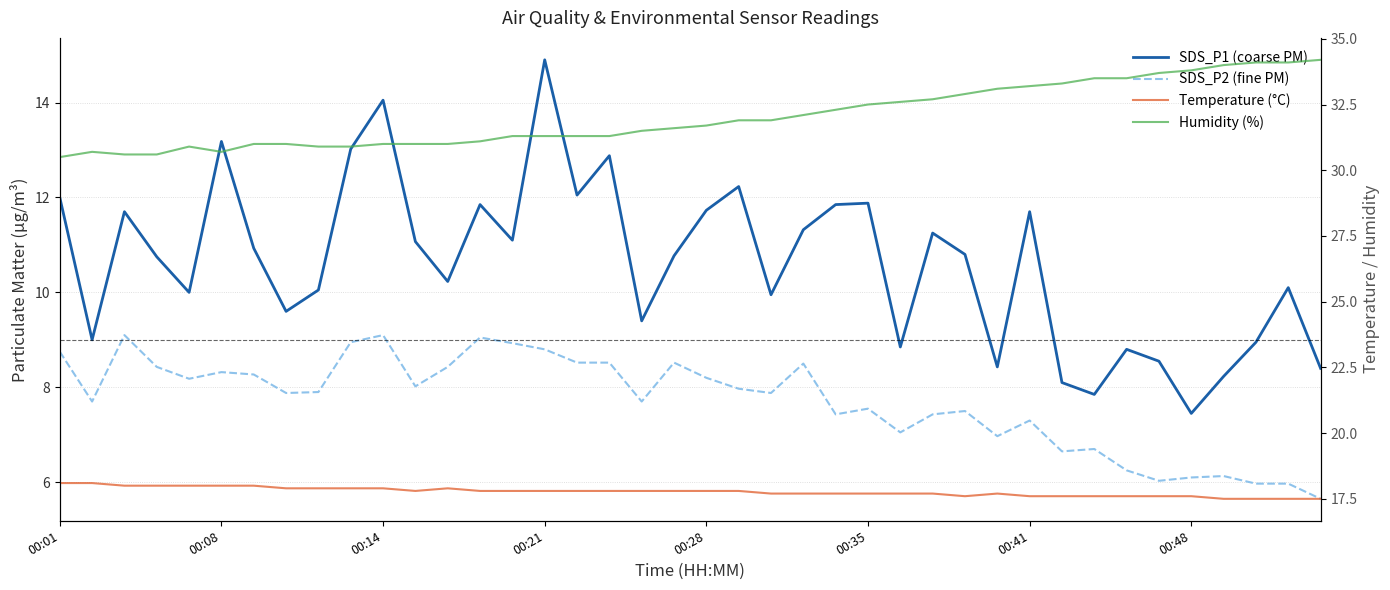

What are all the series names shown in the legend?

SDS_P1 (coarse PM), SDS_P2 (fine PM), Temperature (°C), Humidity (%)